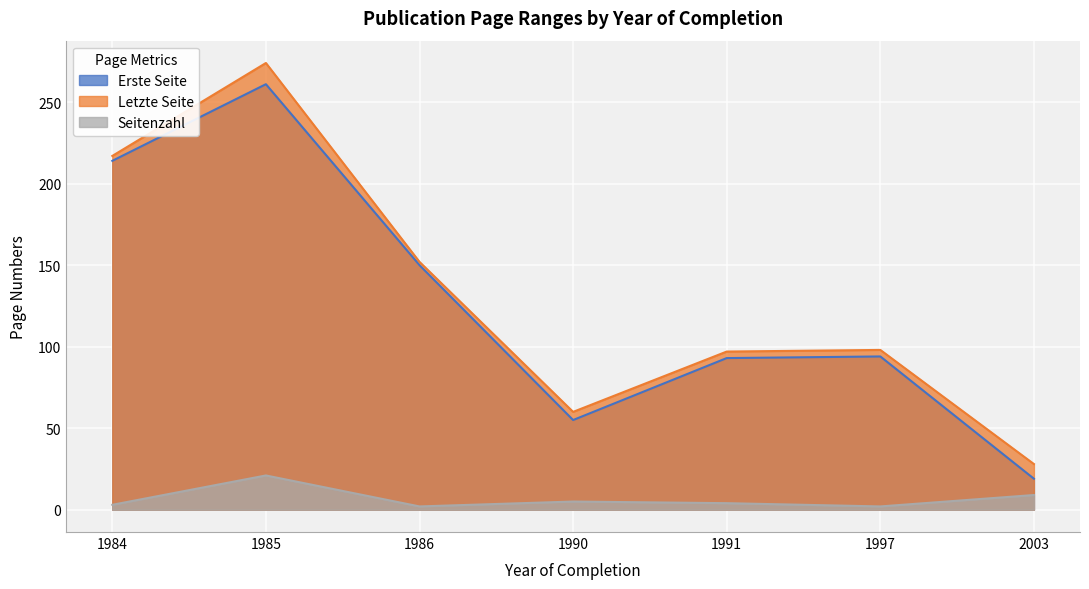

Between 1985 and 1986, which series saw the biggest shift?

Letzte Seite